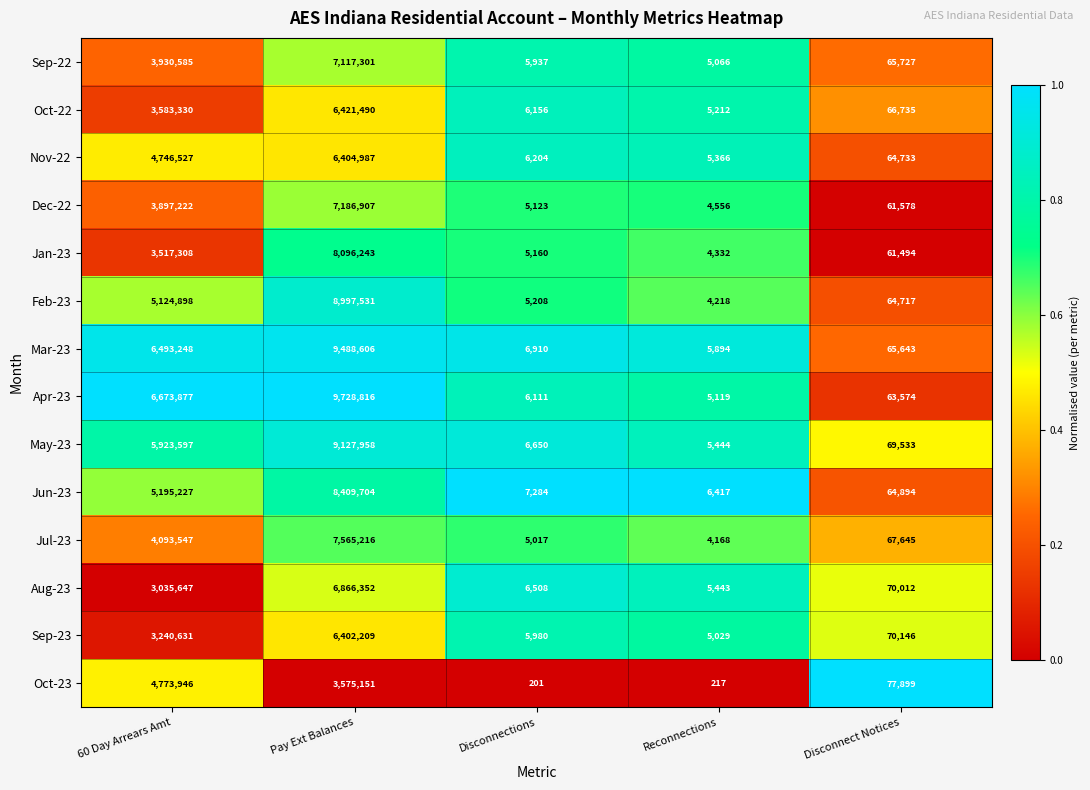

What is the total value across all series at Disconnect Notices?

934330